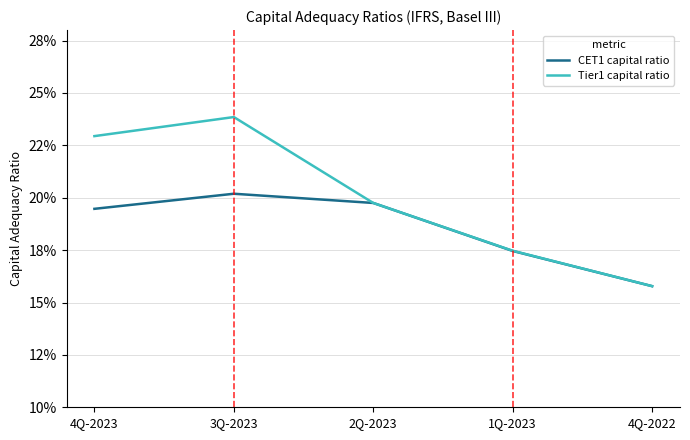

Reading left to right, transcribe all the data shown in this chart.

CET1 capital ratio: 4Q-2023=0.2	3Q-2023=0.2	2Q-2023=0.2	1Q-2023=0.2	4Q-2022=0.2
Tier1 capital ratio: 4Q-2023=0.2	3Q-2023=0.2	2Q-2023=0.2	1Q-2023=0.2	4Q-2022=0.2